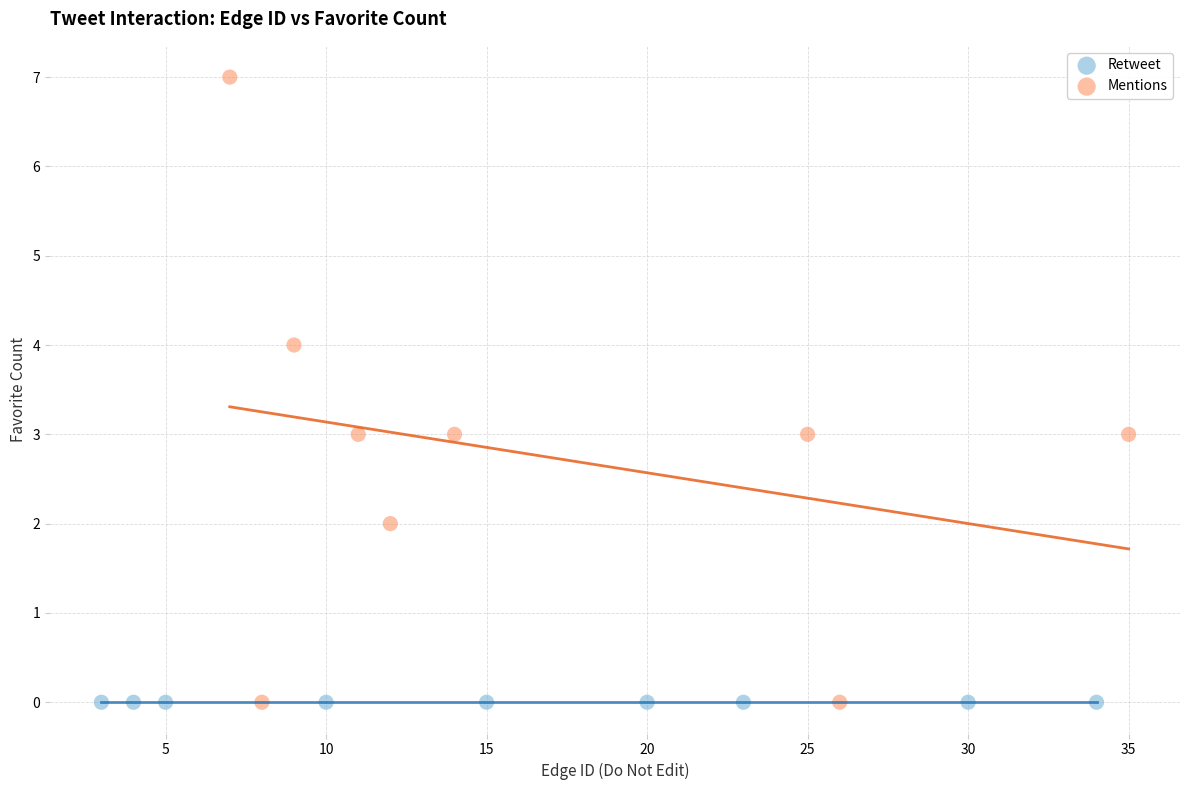

What are all the series names shown in the legend?

Retweet, Mentions